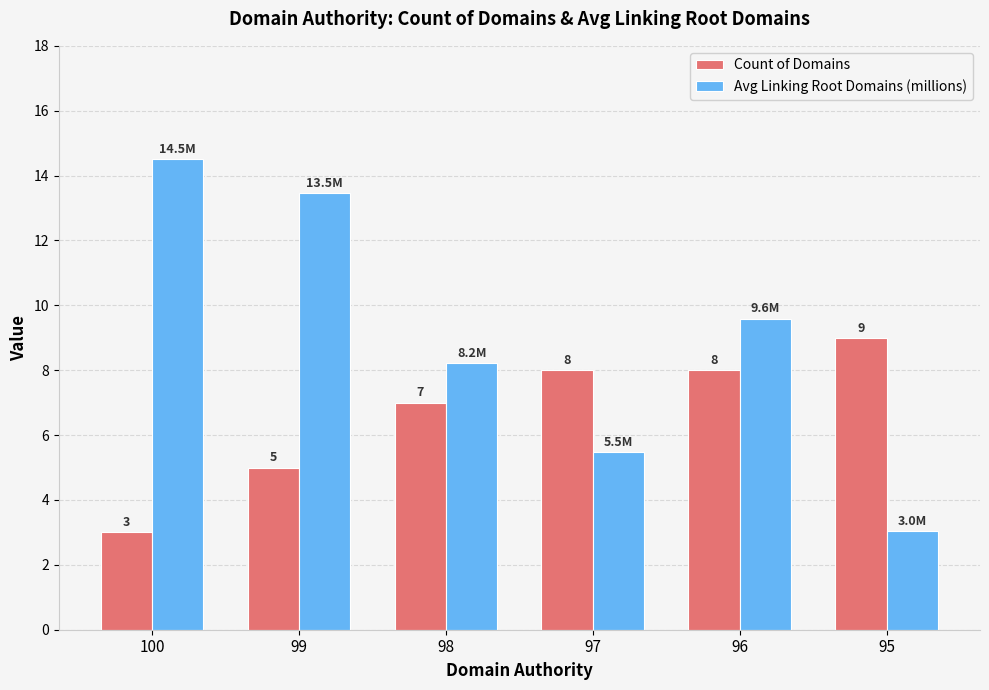

What is the sum of the Count of Domains values at 96 and 100?

11.0